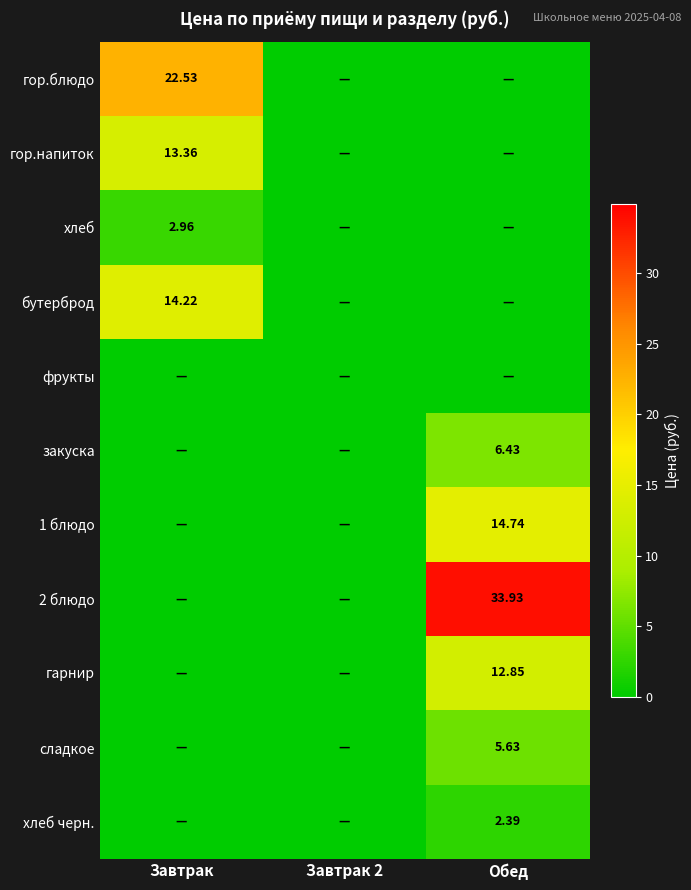

The 1 блюдо series shows 6.3 at Завтрак. True or false?

False